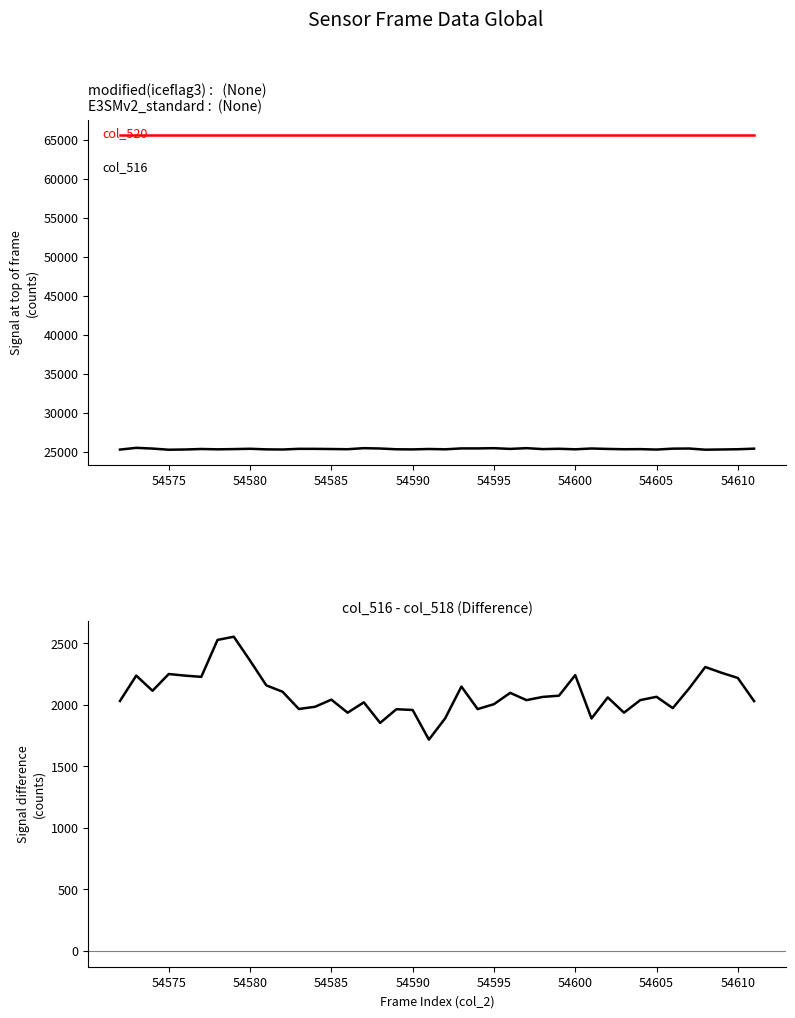

The col_516 series shows 25345 at 54590. True or false?

True